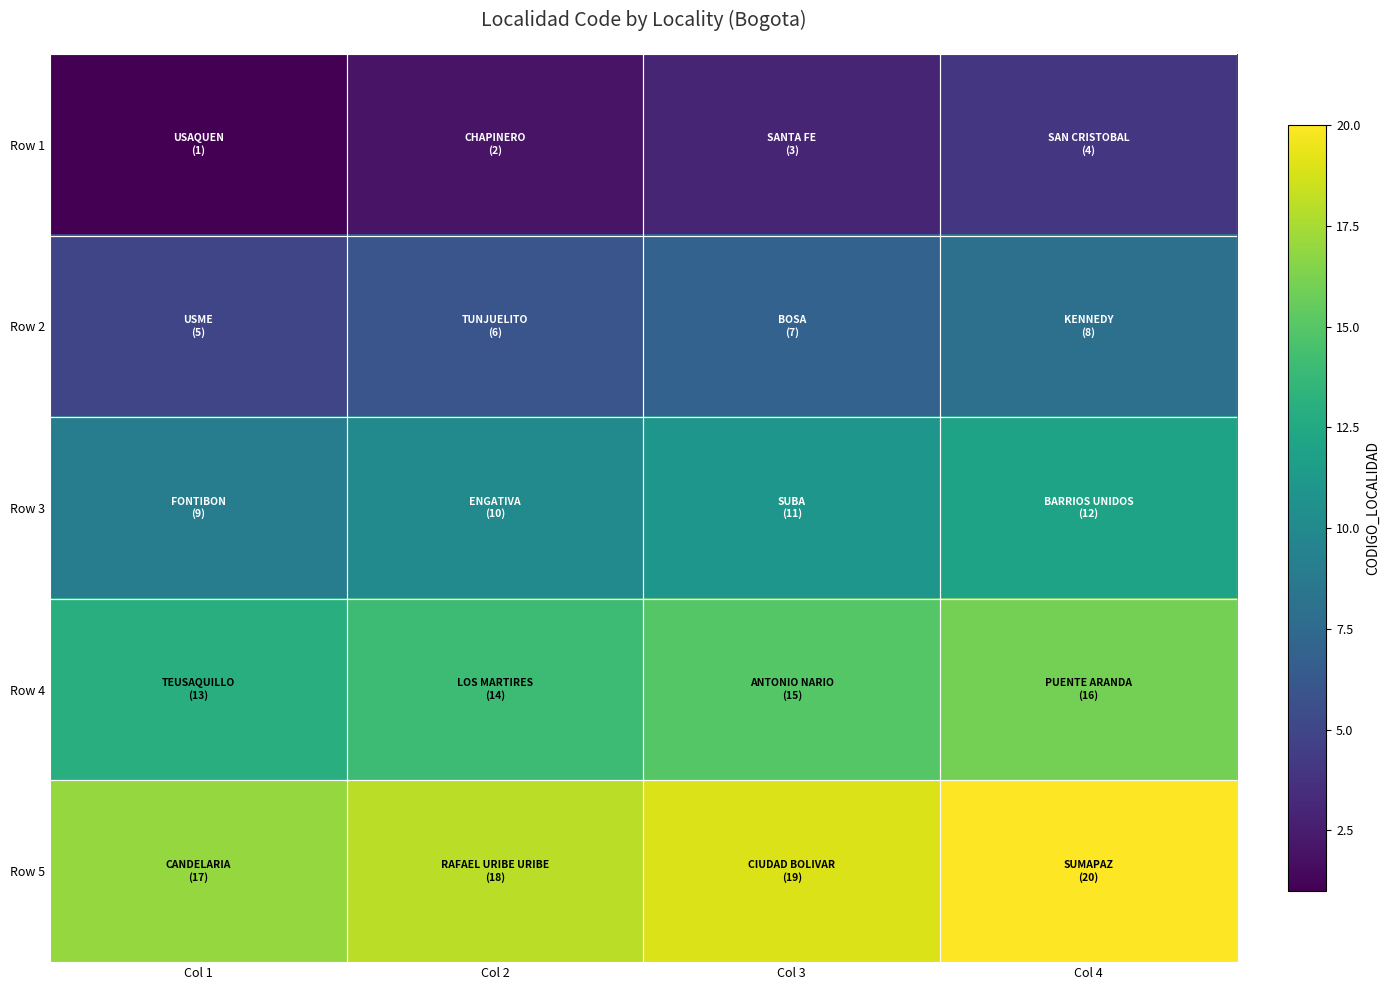

At which label does Row 5 reach its minimum?

Col 1